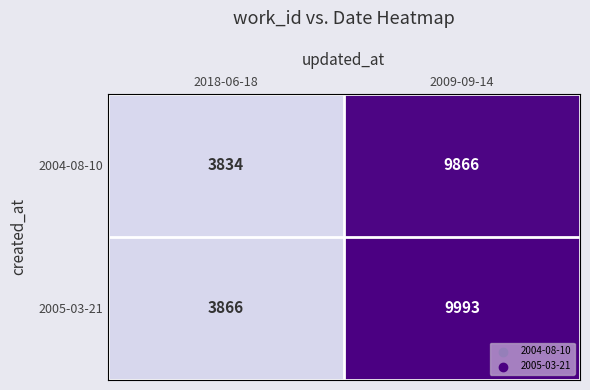

What is the greatest value displayed?

9993